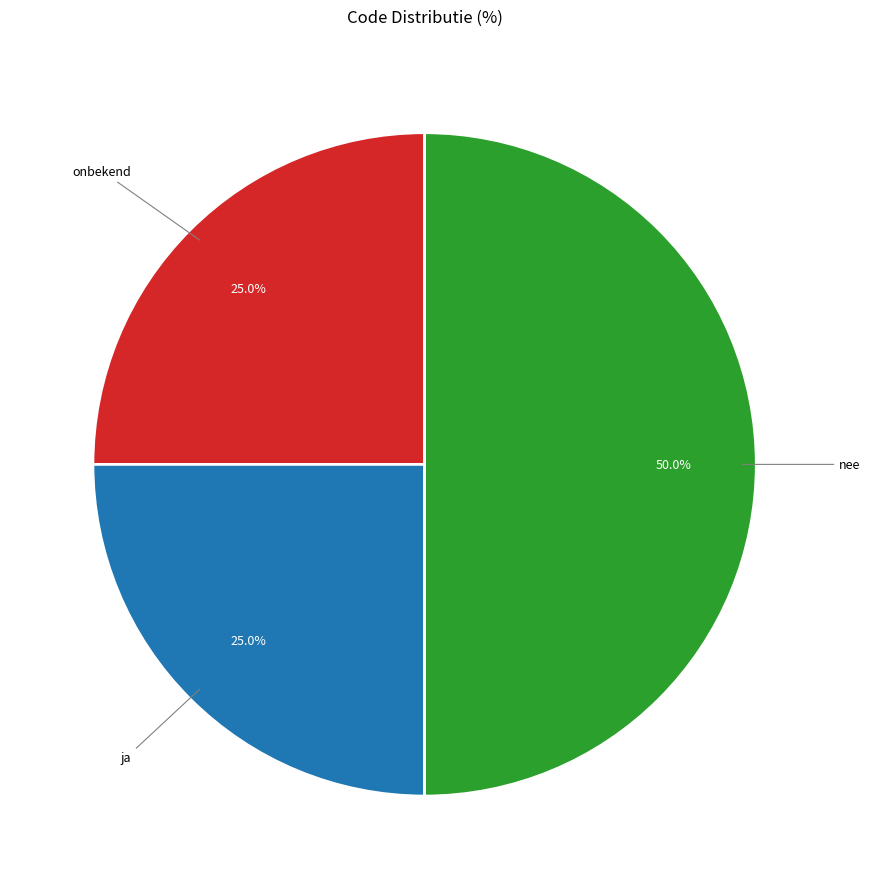

Rank the categories by value from lowest to highest.

onbekend, ja, nee